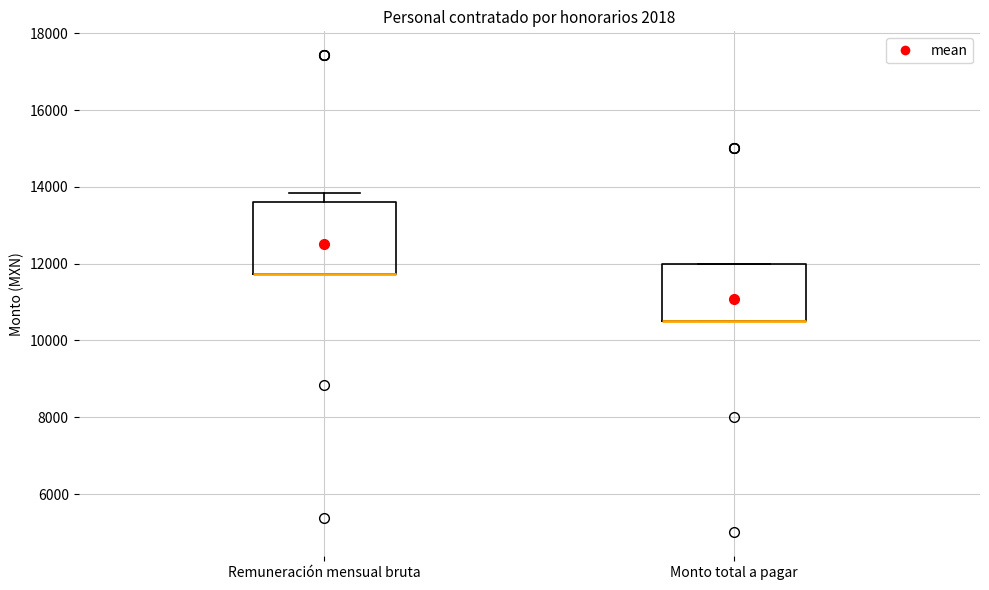

Where is the lower edge of the box for Remuneración mensual bruta on the y-axis? The values are not printed on the chart, so give them approximately, as read against the axis.

11800